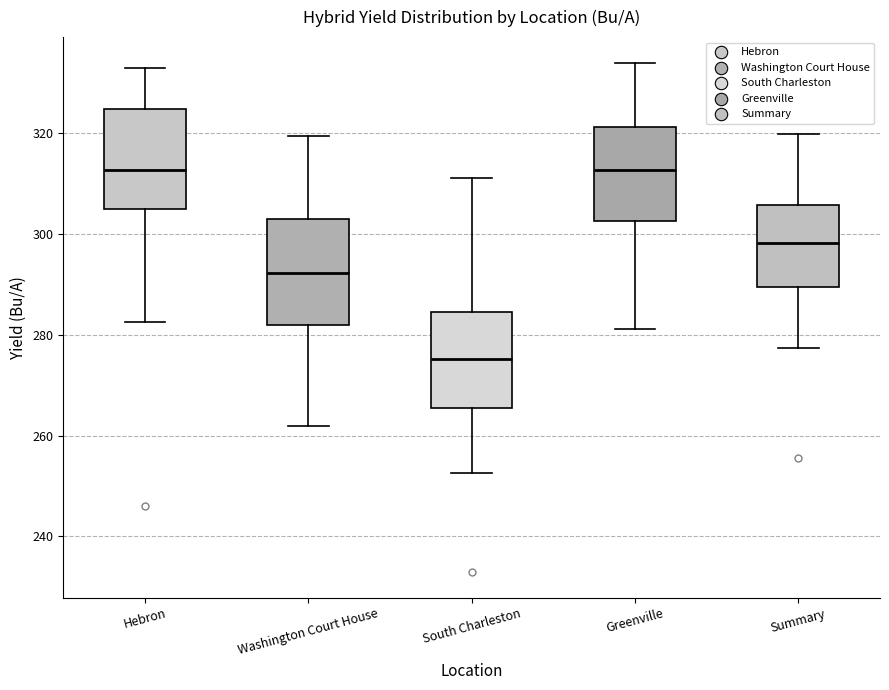

Reading left to right, transcribe this box plot: for each box, give where its median line is, the range the box spans, and where its two whiskers end, as read against the y-axis. The values are not printed on the chart, so give them approximately, as read against the axis.

Hebron: median 312, box 304 to 324, whiskers 282 to 332
Washington Court House: median 292, box 282 to 302, whiskers 262 to 320
South Charleston: median 276, box 266 to 284, whiskers 252 to 312
Greenville: median 312, box 302 to 322, whiskers 282 to 334
Summary: median 298, box 290 to 306, whiskers 278 to 320